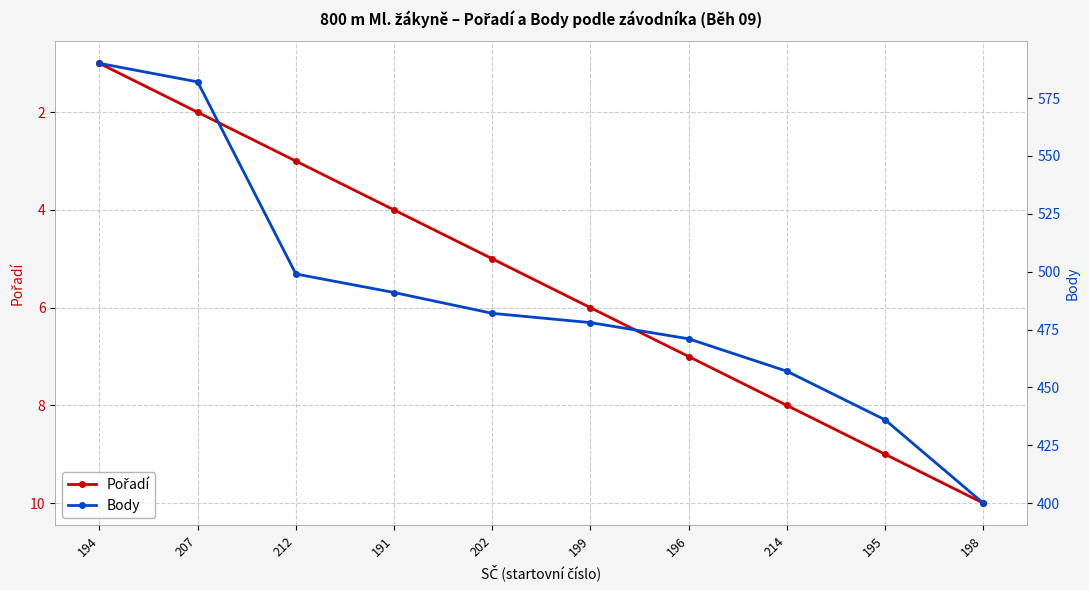

How many lines are shown in the chart?

2